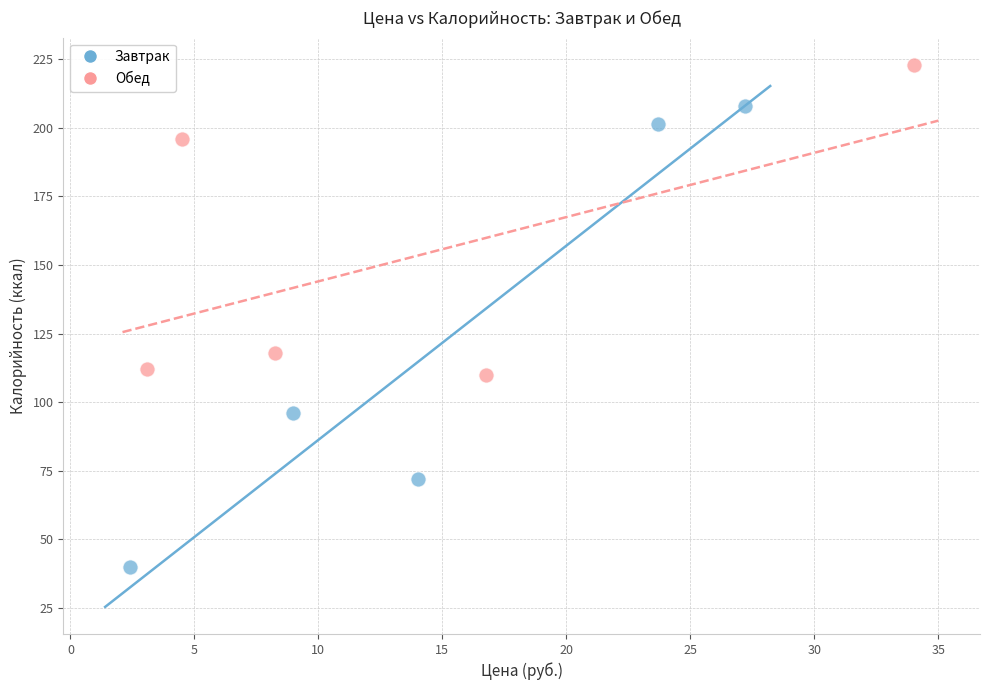

Which series reaches the maximum Y coordinate?

Обед